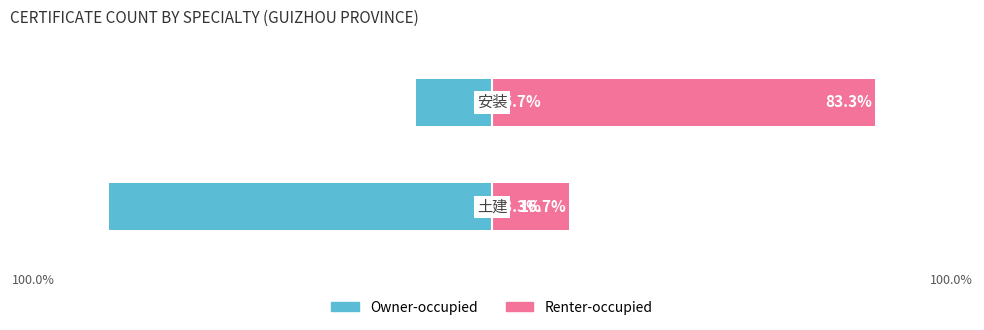

At 100.0%, list the series in order from smallest to largest.

Owner-occupied, Renter-occupied